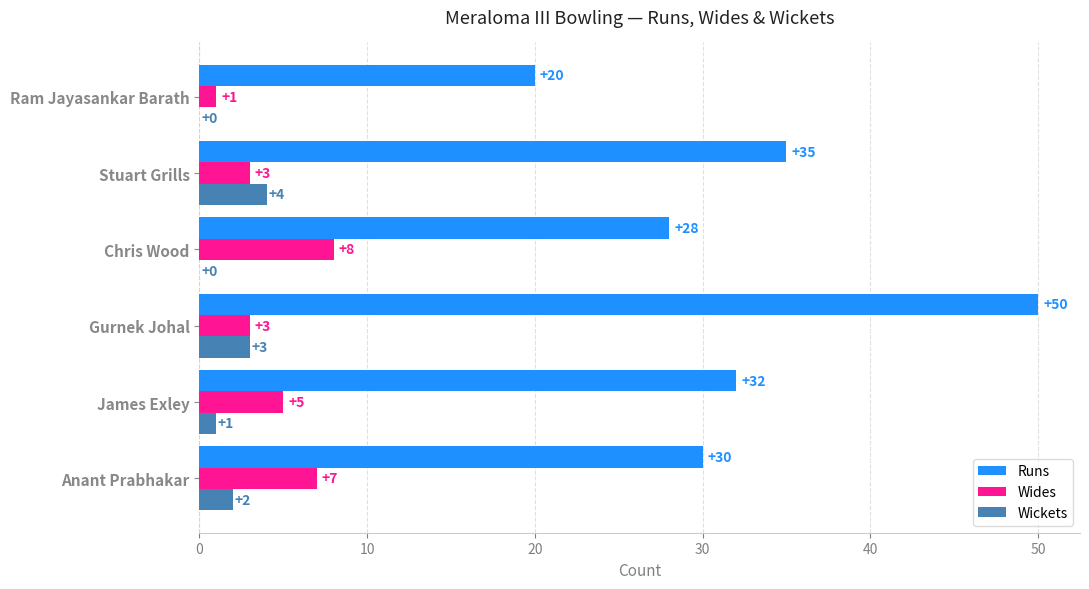

At which category does the chart reach its peak across all series?

Gurnek Johal